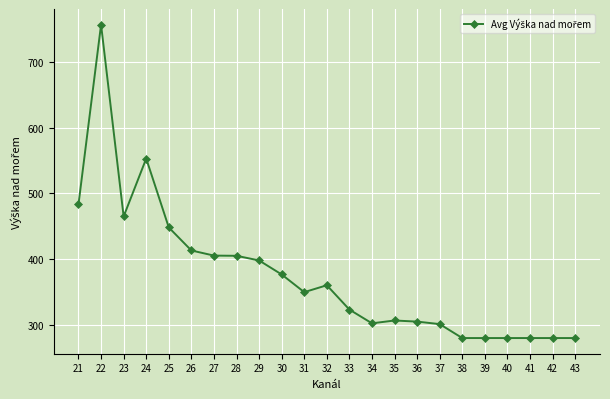

At which category does the chart reach its minimum across all series?

38